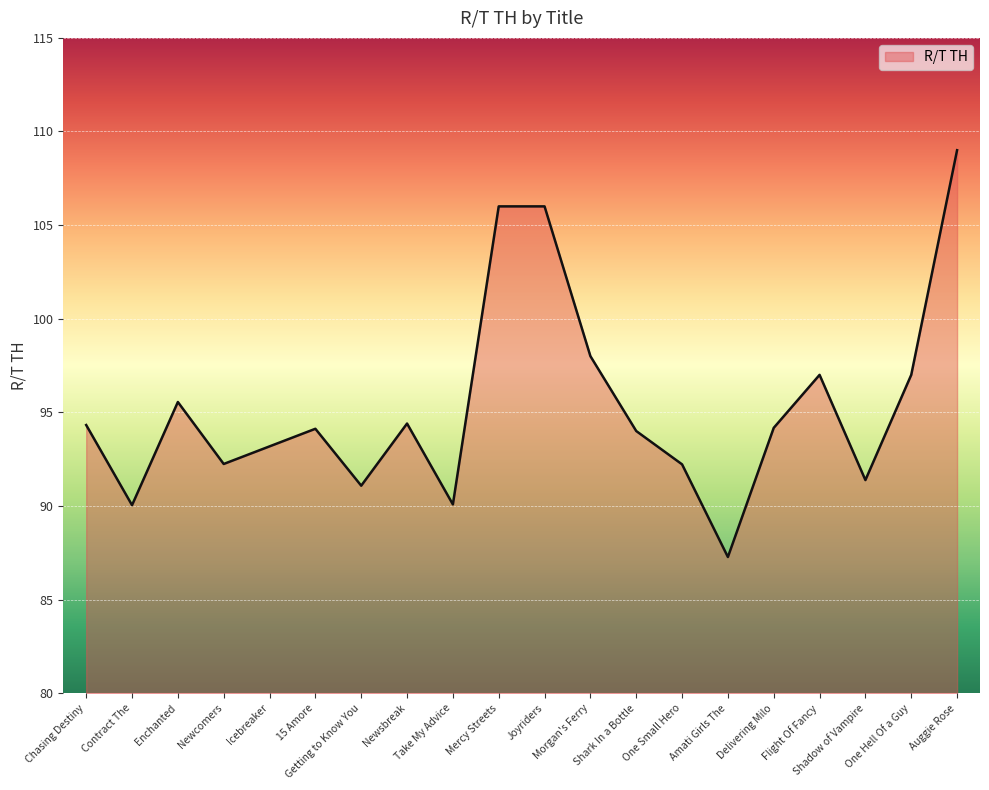

How many lines are shown in the chart?

1